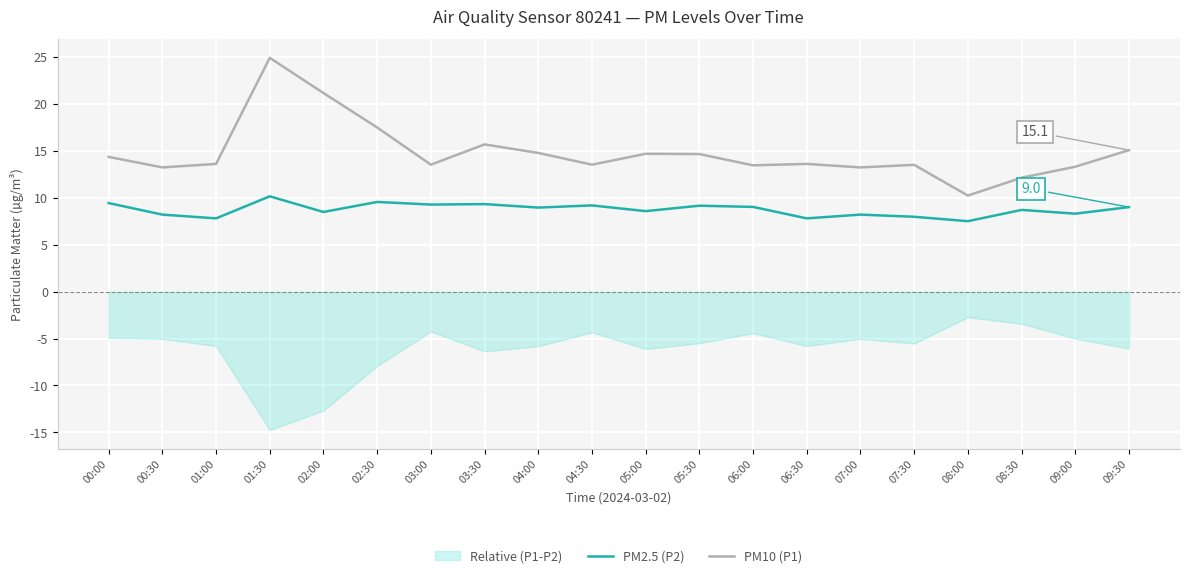

How many categories are shown in the chart?

20